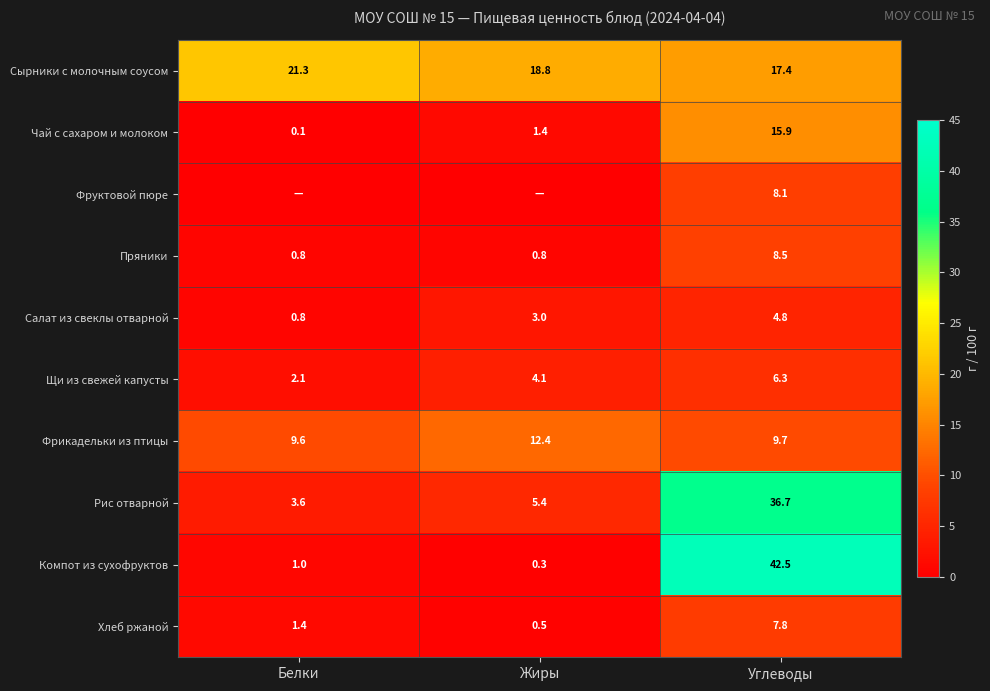

What is the difference between the Фрикадельки из птицы values at Белки and Углеводы?

0.1